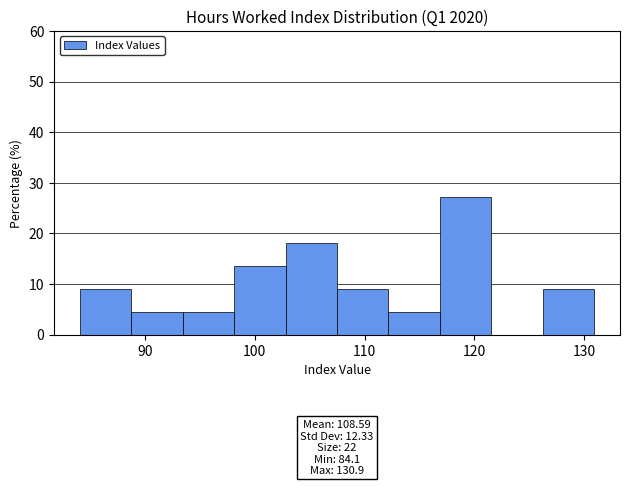

Which range on the x-axis has the tallest bar?

117 to 122